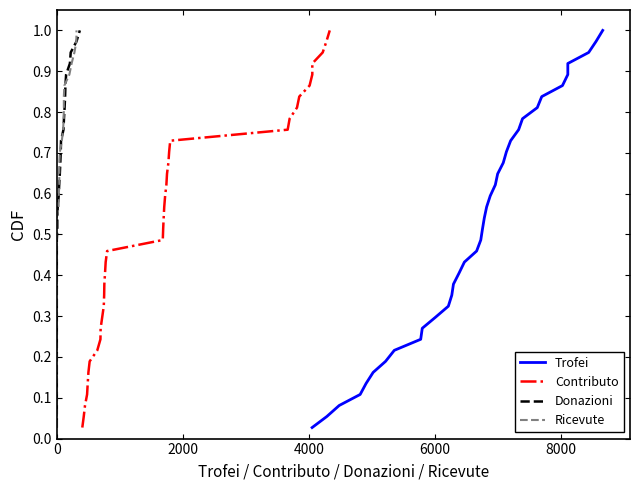

What is the maximum value shown in the chart?

1.0